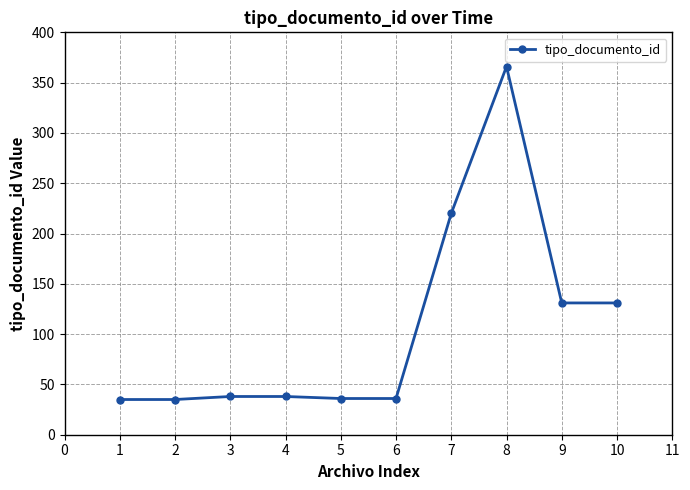

Which category has the highest value across all series?

8